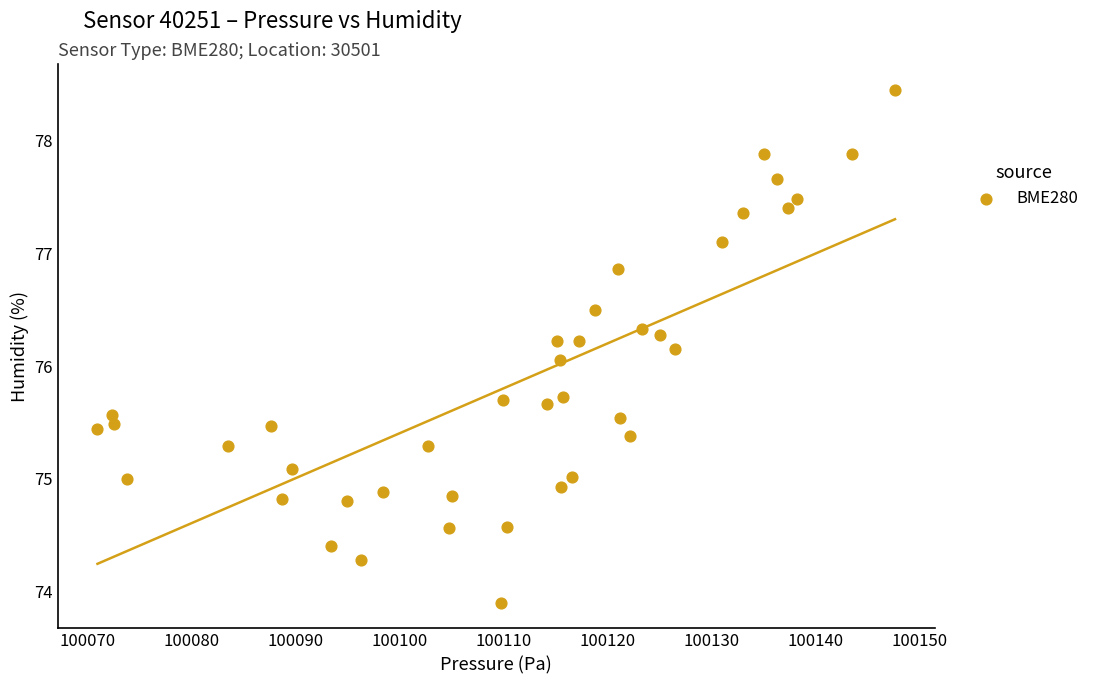

What is the range of X values (max minus min)?

76.7